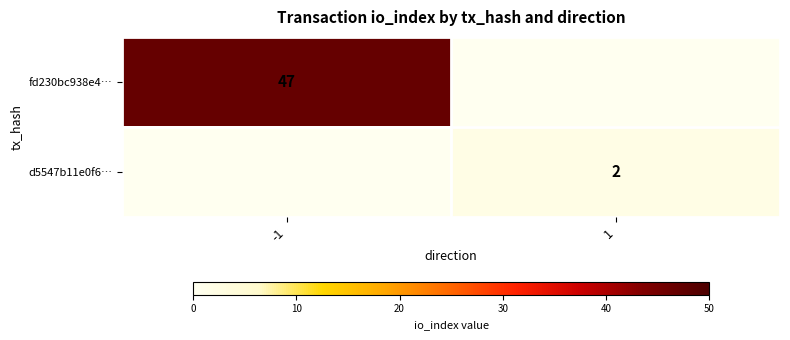

Is the value of d5547b11e0f6… at 1 greater than the value of fd230bc938e4… at -1?

No